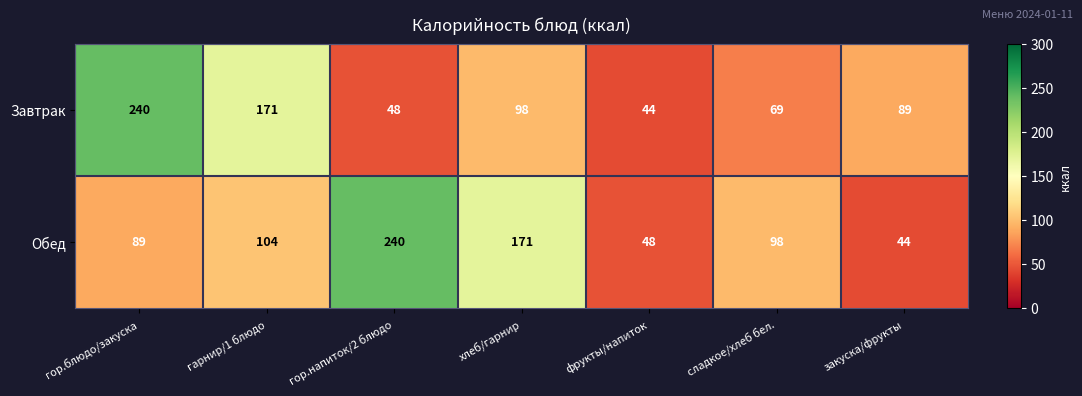

What is the total value across all series at закуска/фрукты?

133